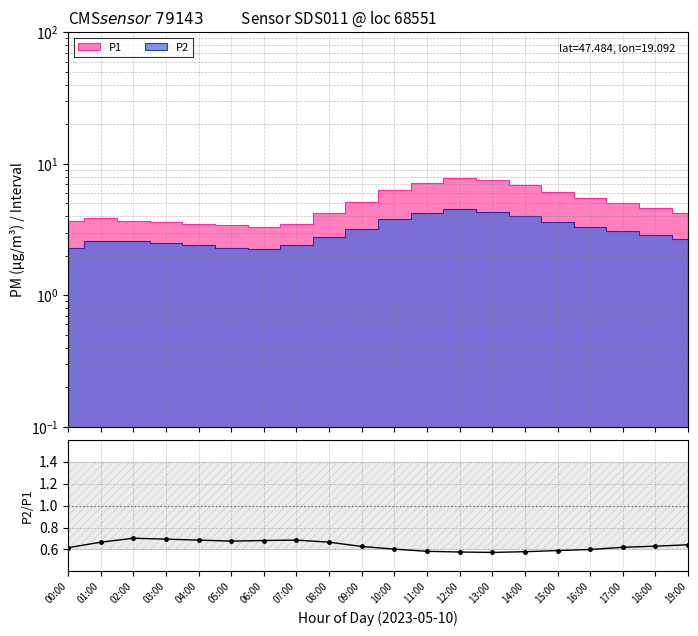

Reading left to right, what are all the values shown in this chart?

0.6	0.7	0.7	0.7	0.7	0.7	0.7	0.7	0.7	0.6	0.6	0.6	0.6	0.6	0.6	0.6	0.6	0.6	0.6	0.6